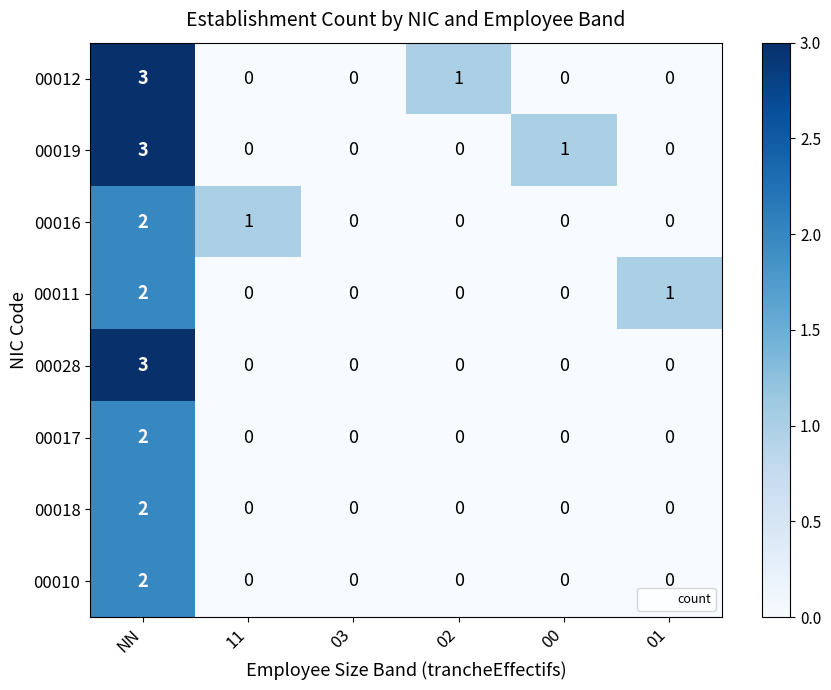

At which label does 00012 reach its peak?

NN